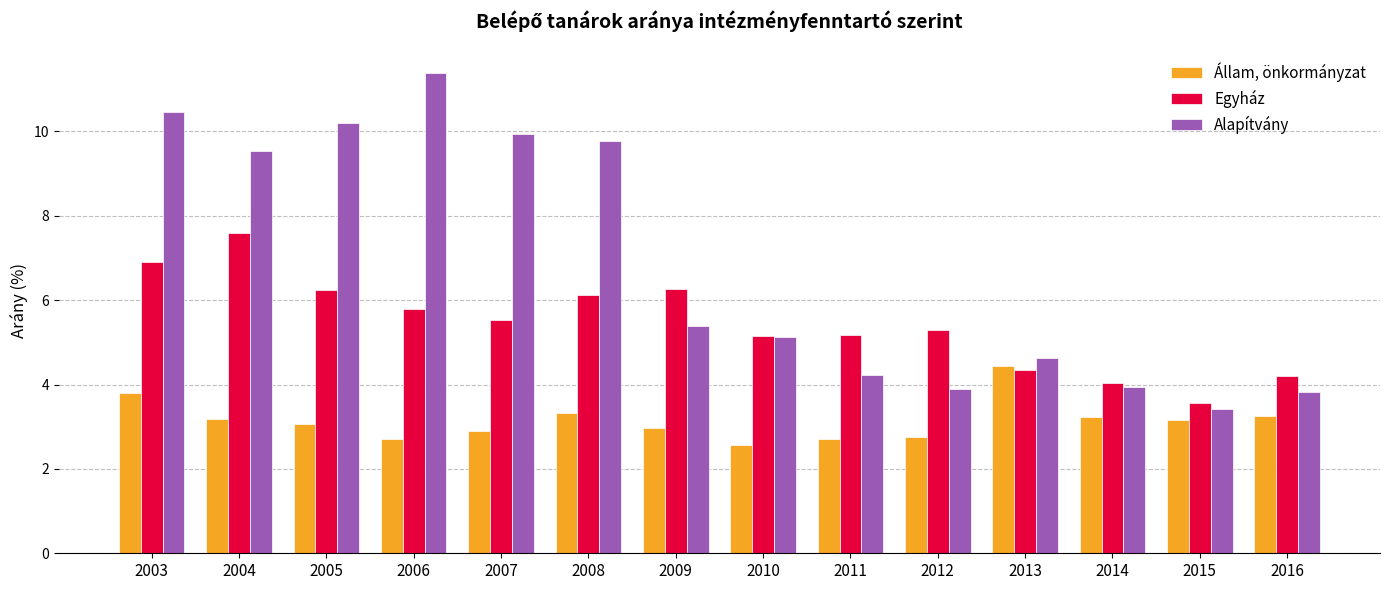

What is the highest value of the Egyház series?

7.6